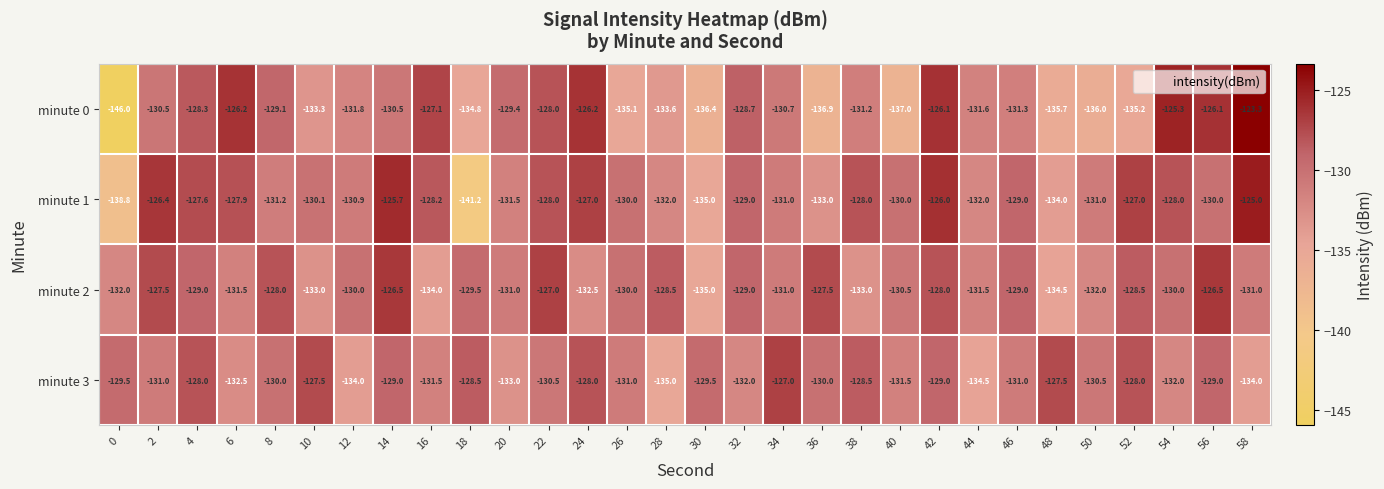

What is the spread (max minus min) of values at 48?

8.2